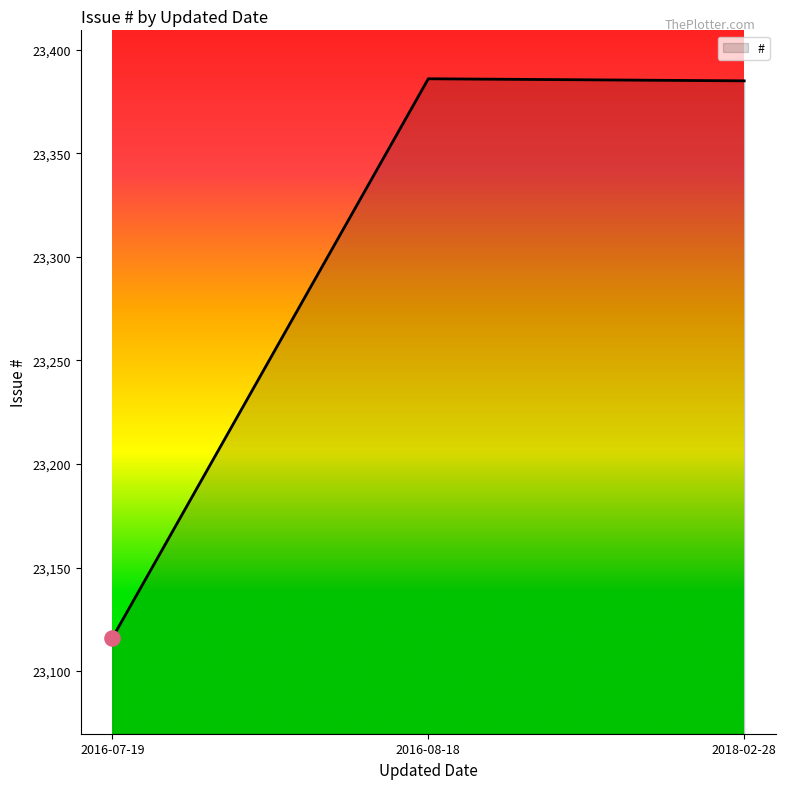

Approximately how many times larger is the value at 2016-07-19 compared to 2016-08-18?

1.0